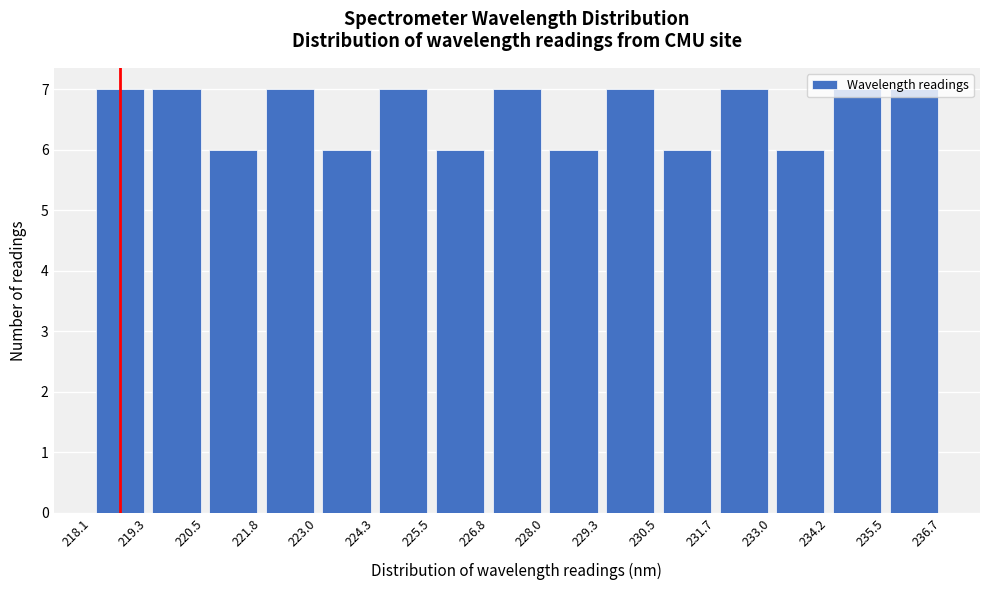

Reading left to right, list every bar in this chart as the range it spans on the x-axis followed by its height. The values are not printed on the chart, so give them approximately, as read against the axis.

218.1 to 219.3: 7
219.3 to 220.5: 7
220.5 to 221.8: 6
221.8 to 223.0: 7
223.0 to 224.3: 6
224.3 to 225.5: 7
225.5 to 226.8: 6
226.8 to 228.0: 7
228.0 to 229.3: 6
229.3 to 230.5: 7
230.5 to 231.7: 6
231.7 to 233.0: 7
233.0 to 234.2: 6
234.2 to 235.5: 7
235.5 to 236.7: 7